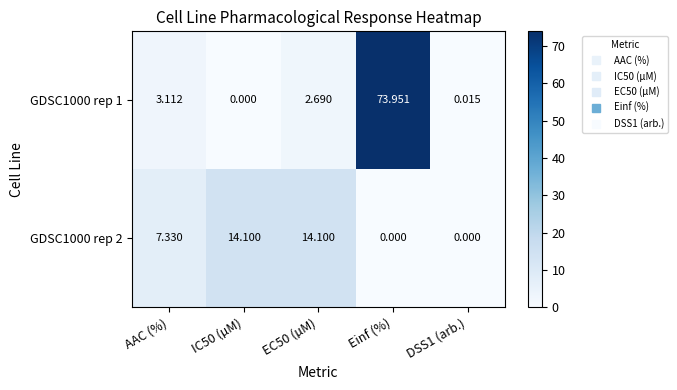

How many categories are shown in the chart?

5